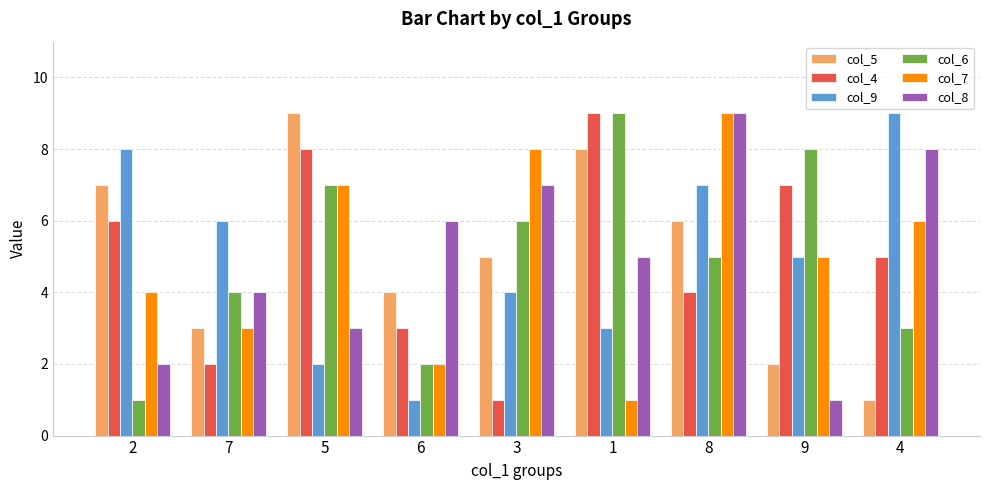

Reading right to left, list all the values displayed in this chart.

col_5: 4=1	9=2	8=6	1=8	3=5	6=4	5=9	7=3	2=7
col_4: 4=5	9=7	8=4	1=9	3=1	6=3	5=8	7=2	2=6
col_9: 4=9	9=5	8=7	1=3	3=4	6=1	5=2	7=6	2=8
col_6: 4=3	9=8	8=5	1=9	3=6	6=2	5=7	7=4	2=1
col_7: 4=6	9=5	8=9	1=1	3=8	6=2	5=7	7=3	2=4
col_8: 4=8	9=1	8=9	1=5	3=7	6=6	5=3	7=4	2=2